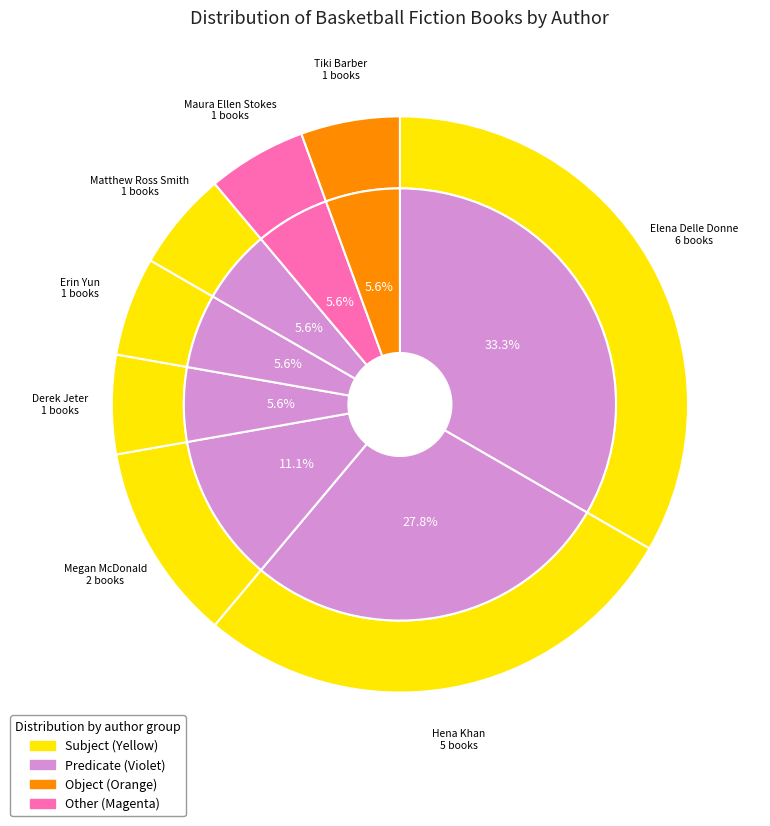

True or false: Derek Jeter accounts for 1% of the total.

False